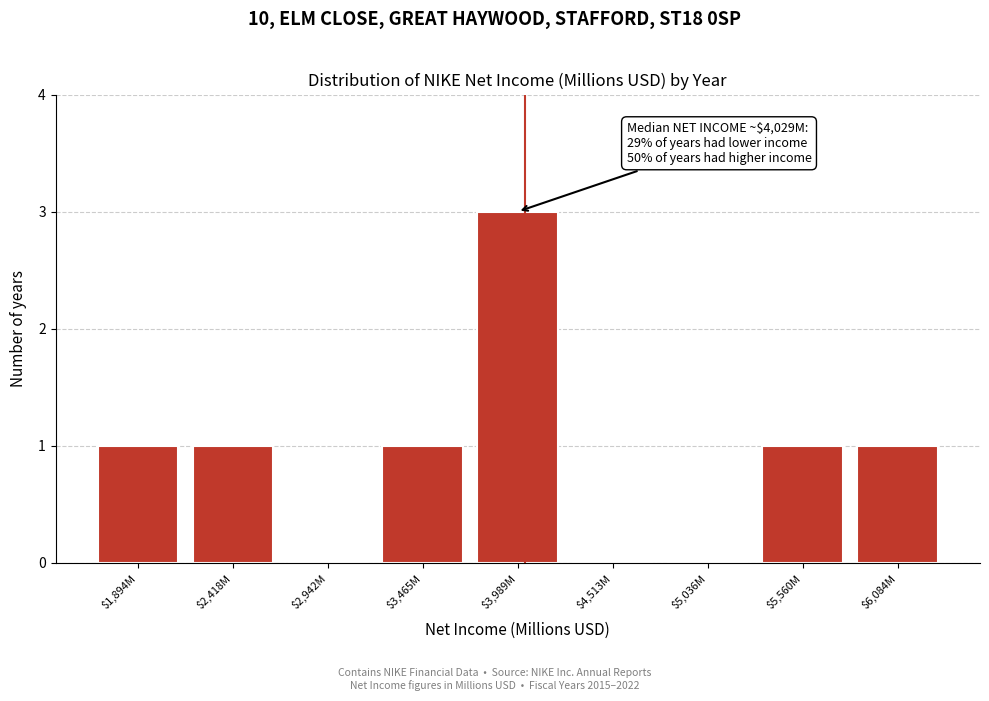

True or false: the data shows 3 at $3,989M.

True